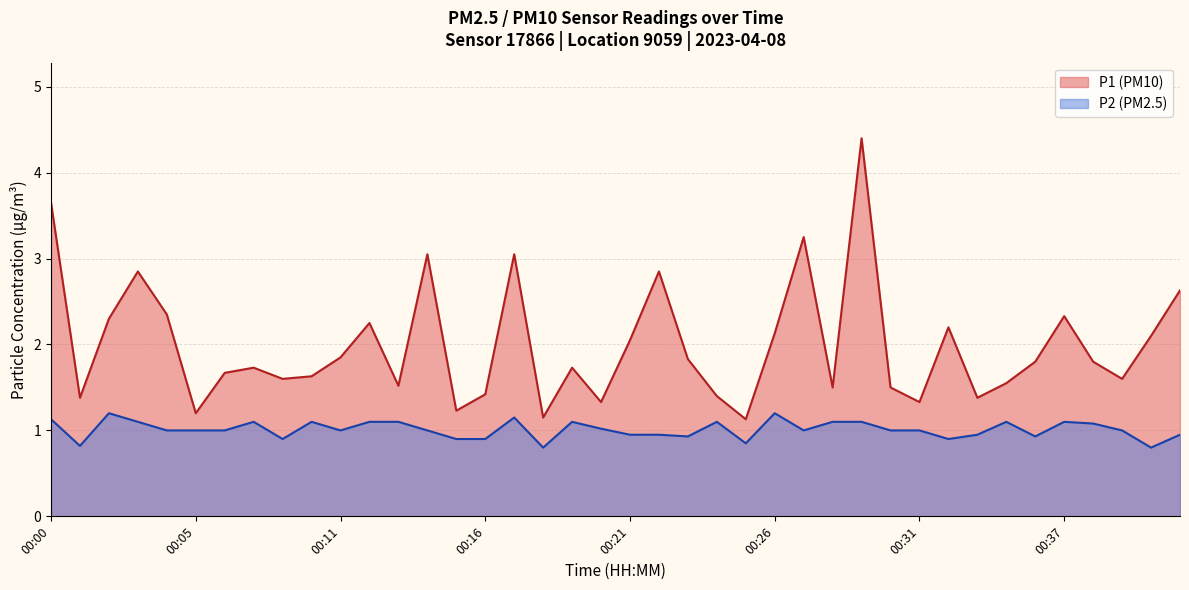

Which series has the largest total across all categories?

P1 (PM10)